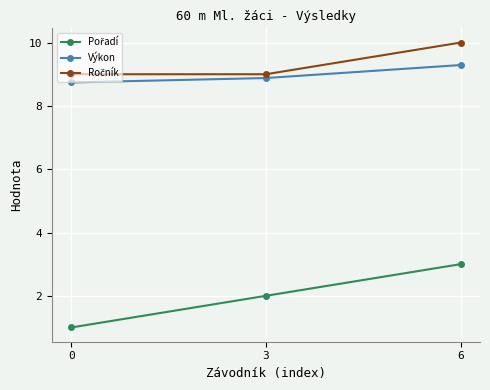

How many distinct data groups are displayed?

3